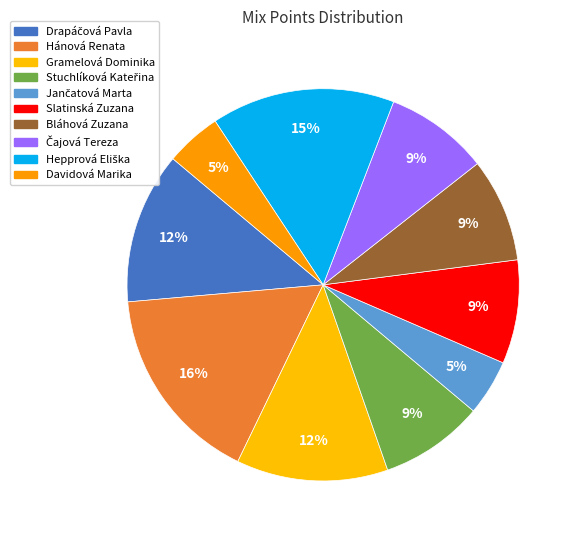

How many slices are in this pie chart?

10